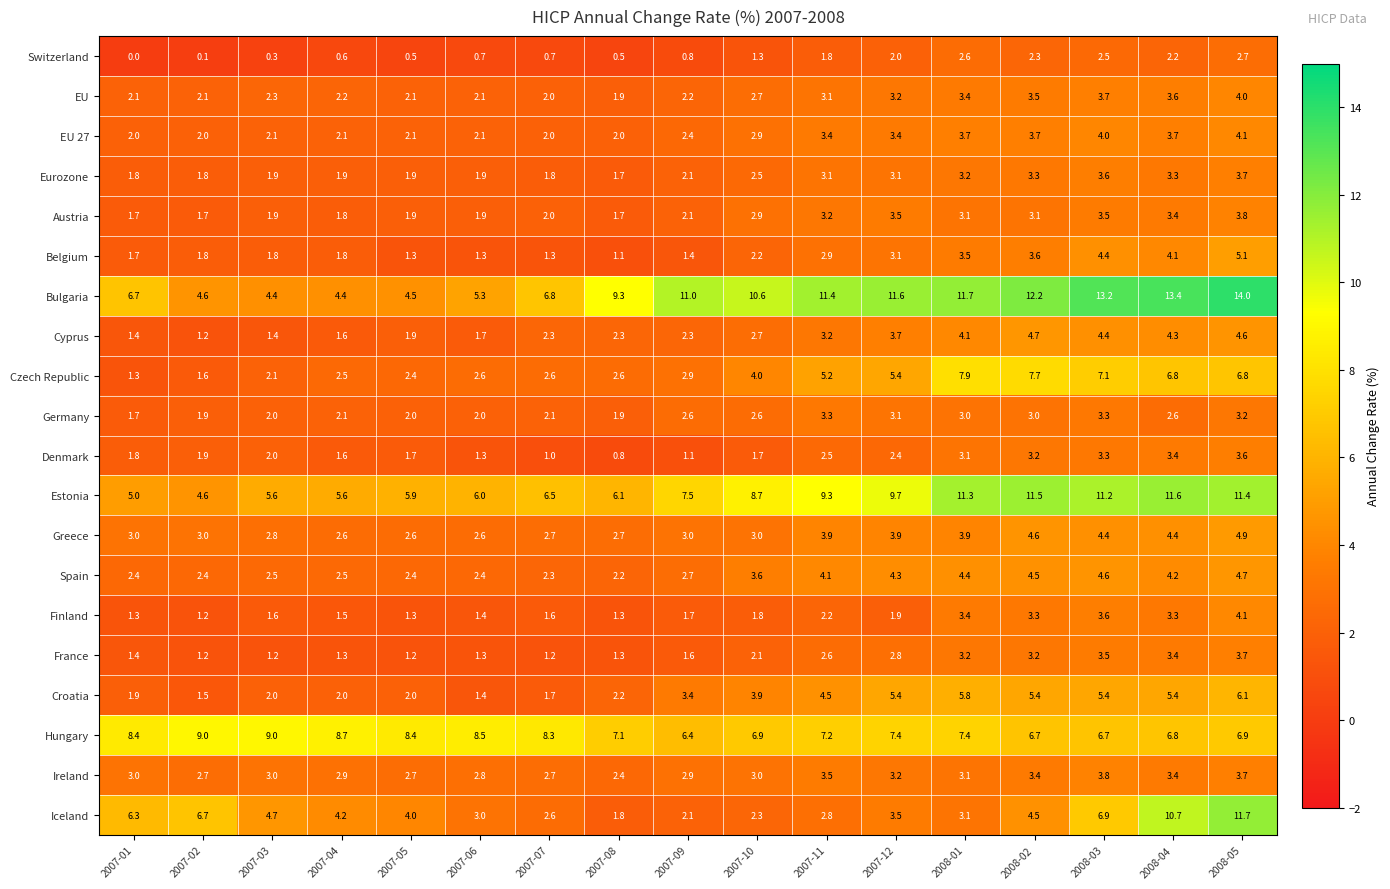

How many distinct data groups are displayed?

20